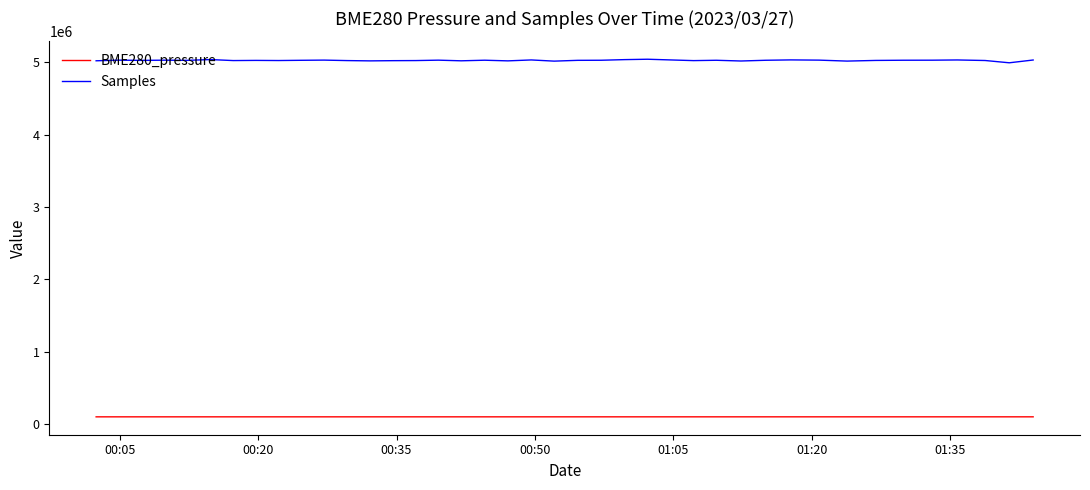

Which series has the largest range (max minus min)?

Samples